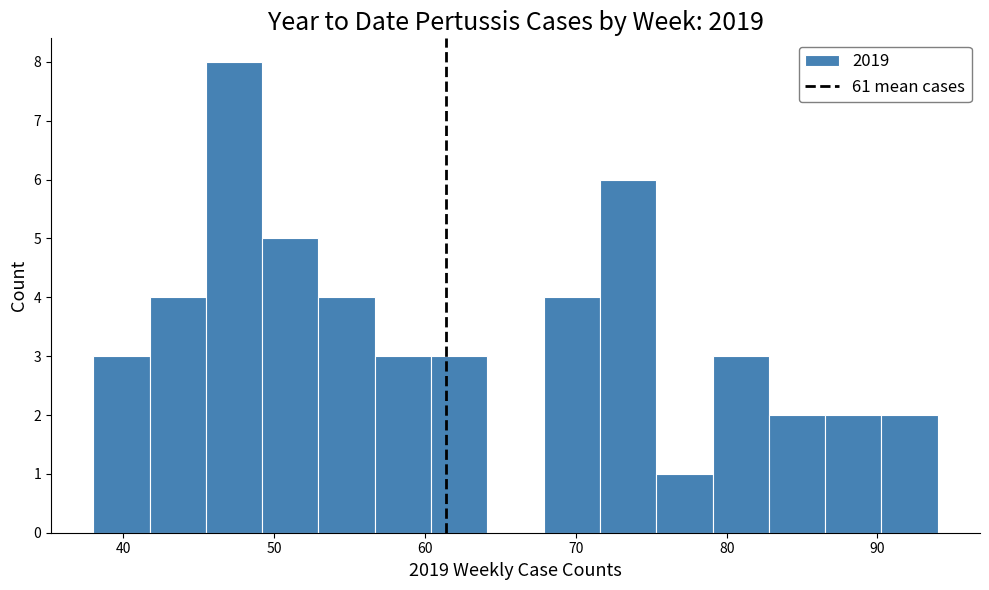

Around what value on the x-axis is the tallest bar? Give the approximate position of its centre, as read against the axis.

47